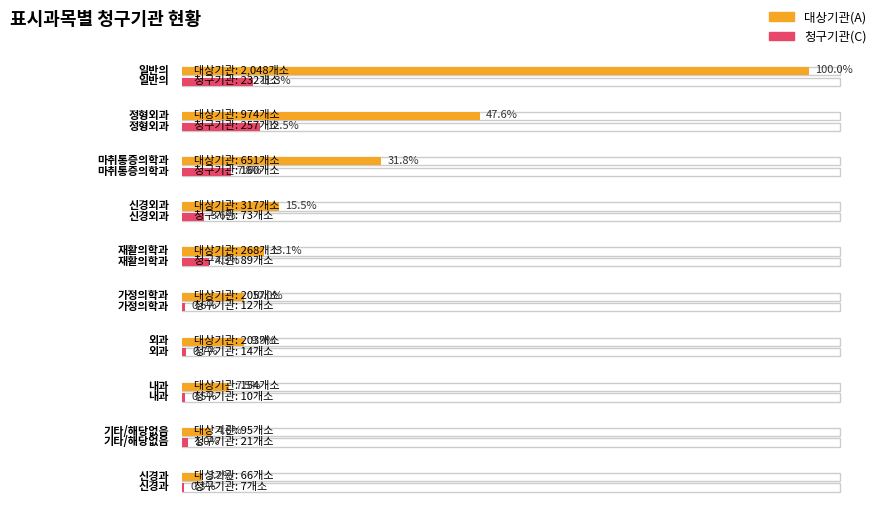

The value of 대상기관(A) at 일반의 is 2048. True or false?

True